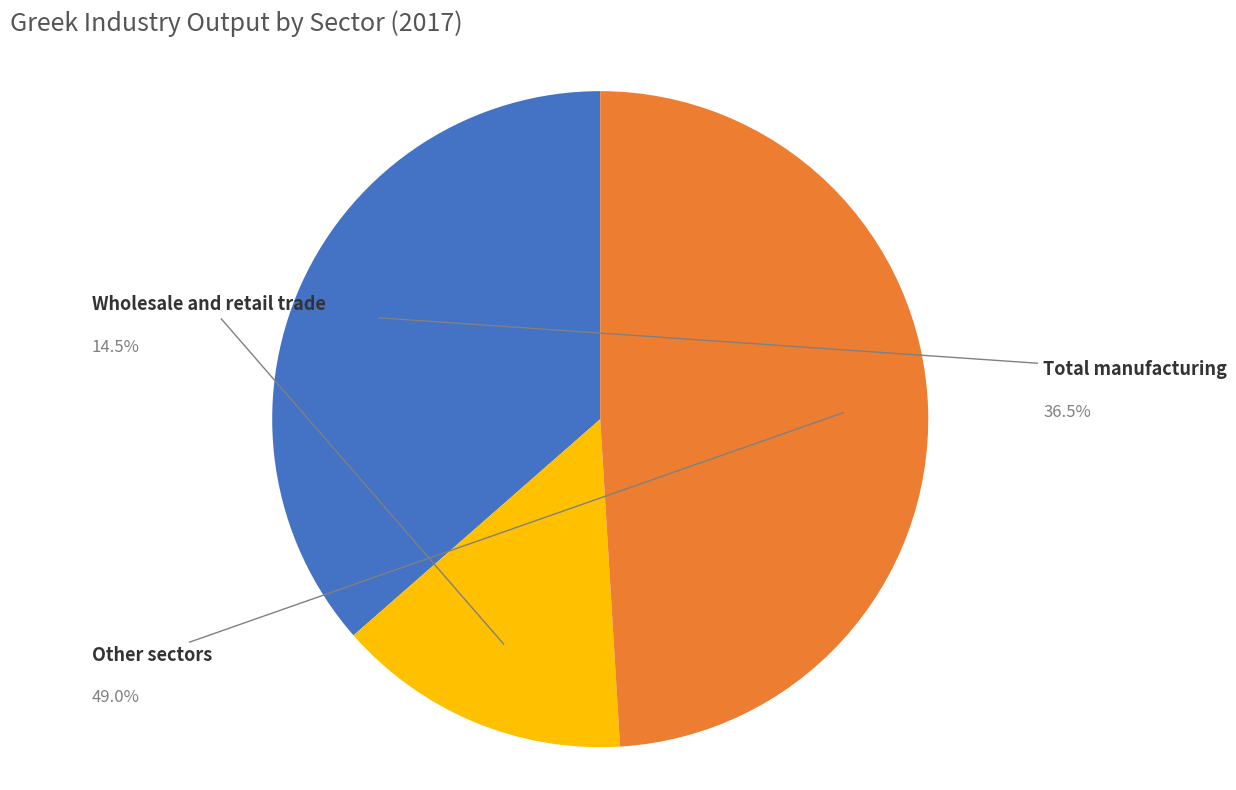

How many segments does this pie chart have?

3